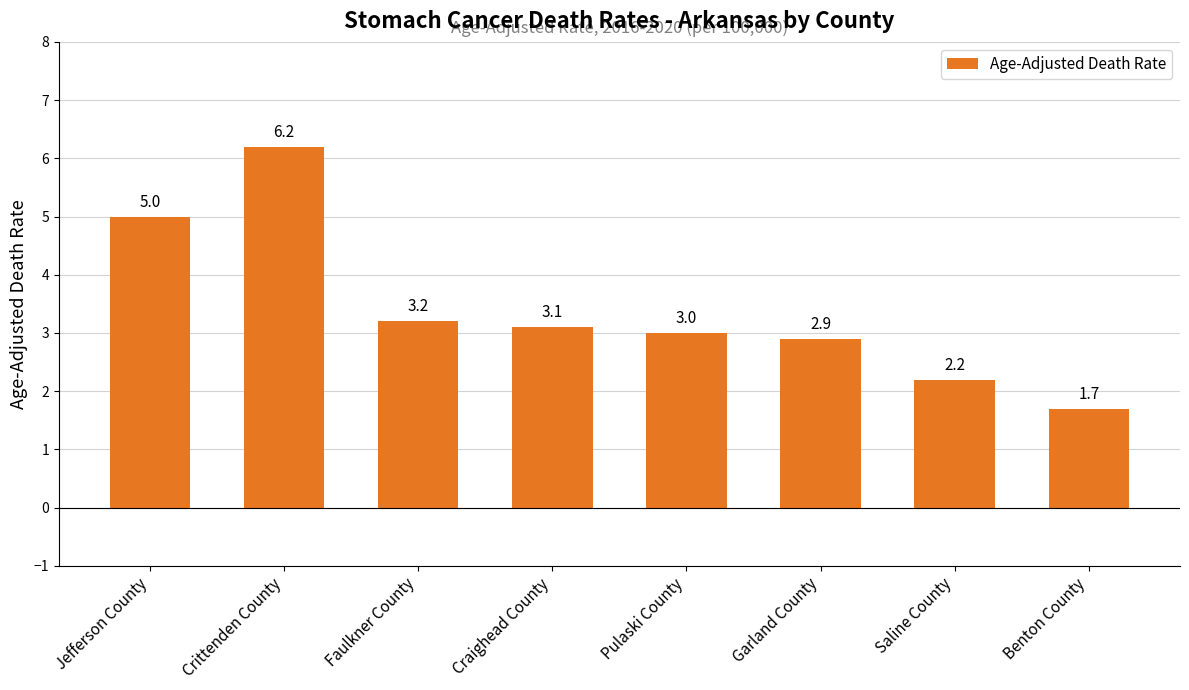

What is the approximate value at Faulkner County?

3.2